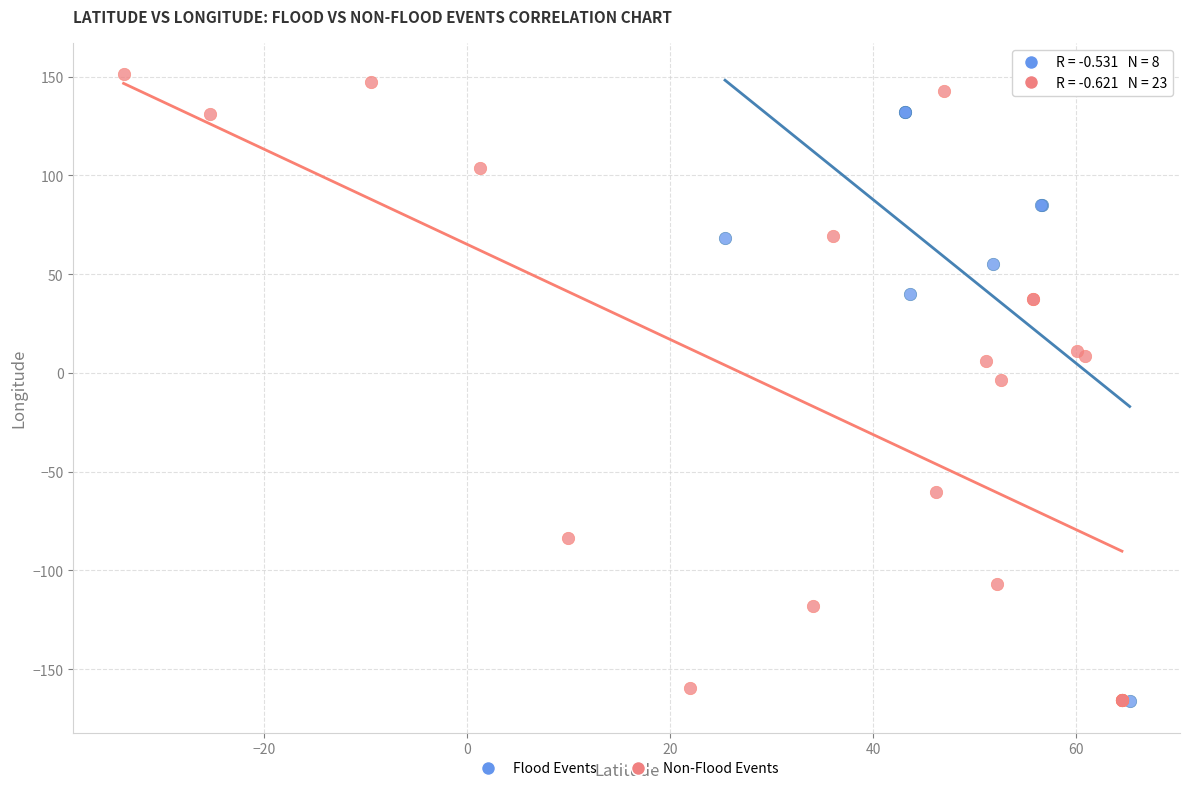

Which series has the largest Y range (max minus min)?

Non-Flood Events